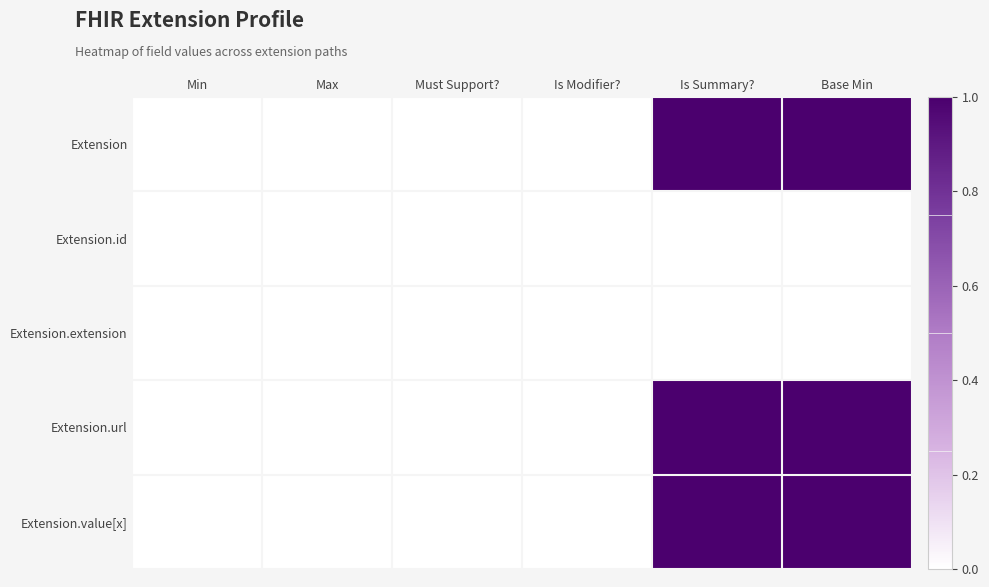

Which series has the largest range (max minus min)?

Extension